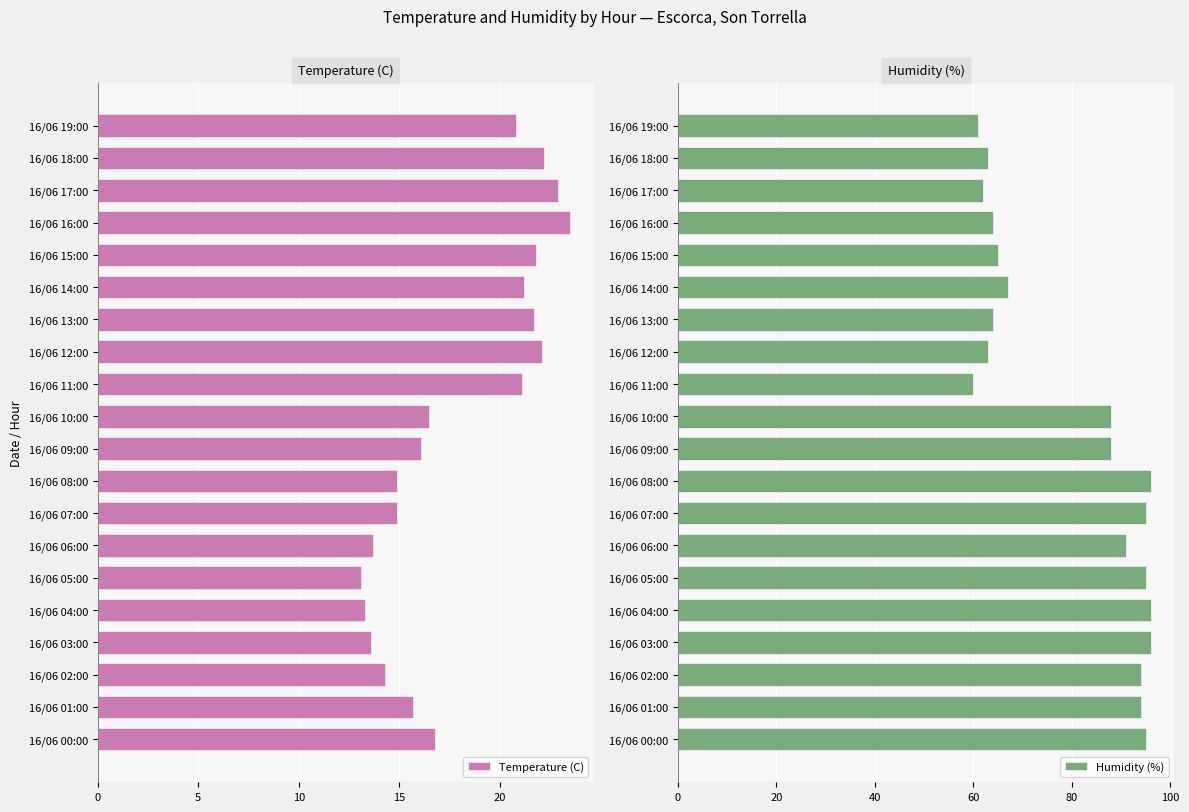

What is the average value of the Temperature (C) series?

18.0